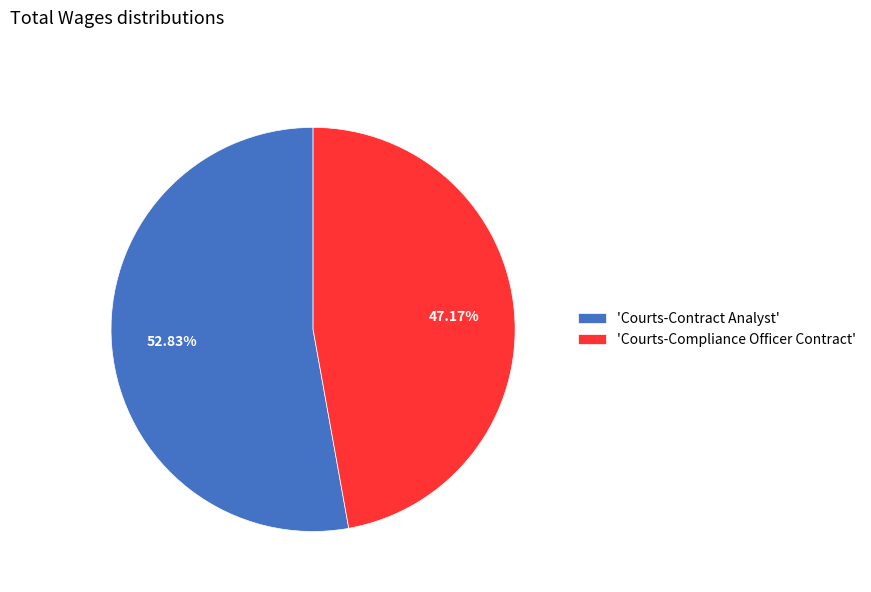

Rank the categories by value from lowest to highest.

'Courts-Compliance Officer Contract', 'Courts-Contract Analyst'